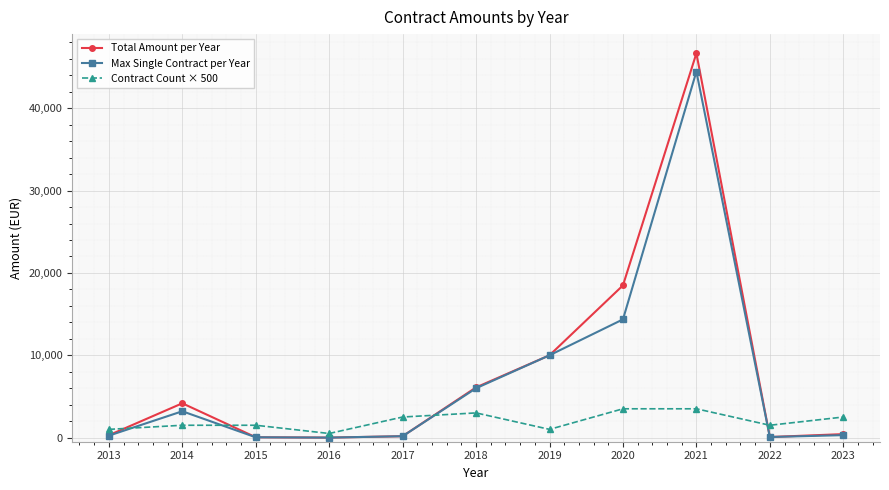

What is the difference between the second highest and minimum values in the Max Single Contract per Year series?

14360.1